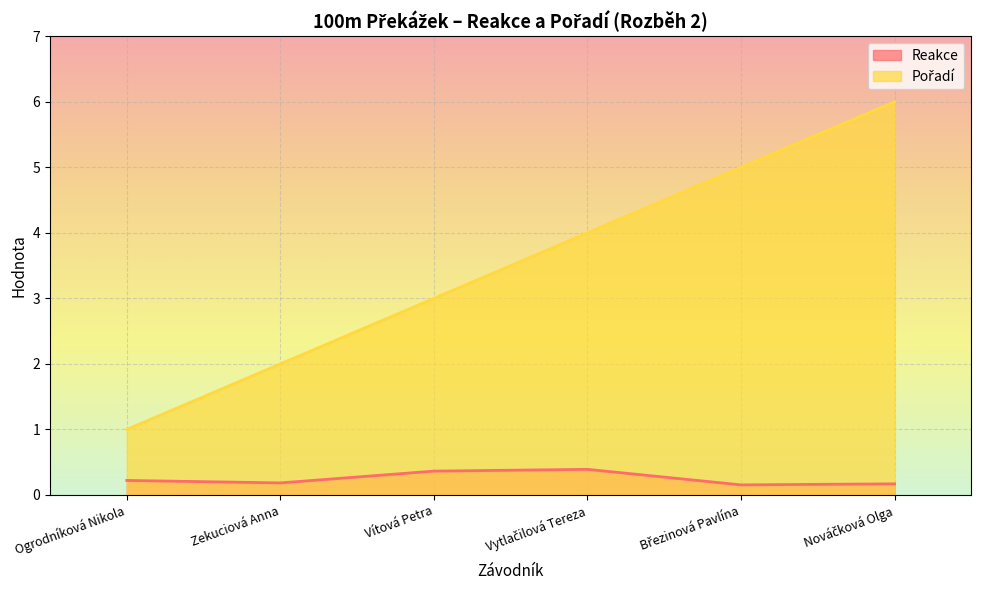

What is the maximum value shown in the chart?

6.0